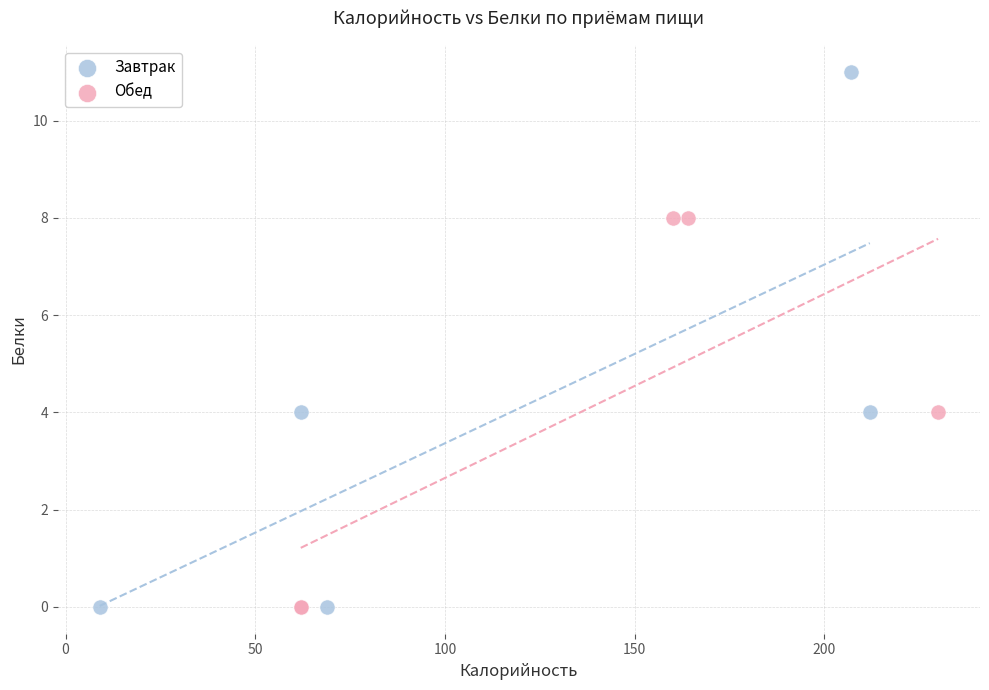

Which series reaches the maximum Y coordinate?

Завтрак